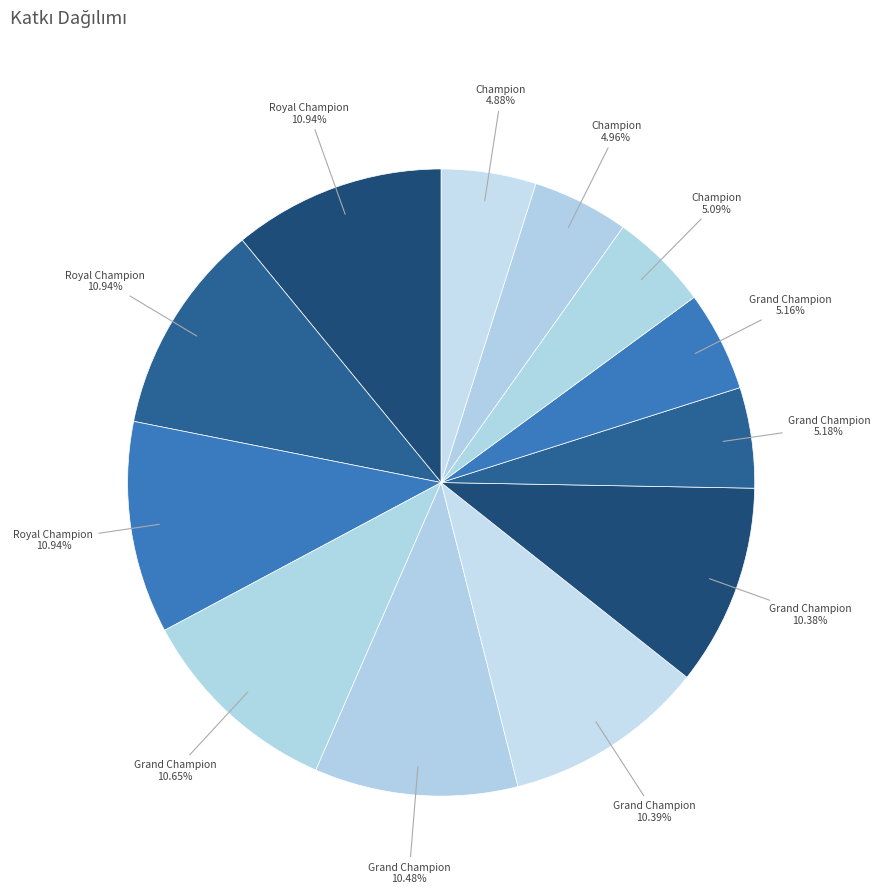

To the nearest percent, what portion does Grand Champion (Barão) represent?

5%